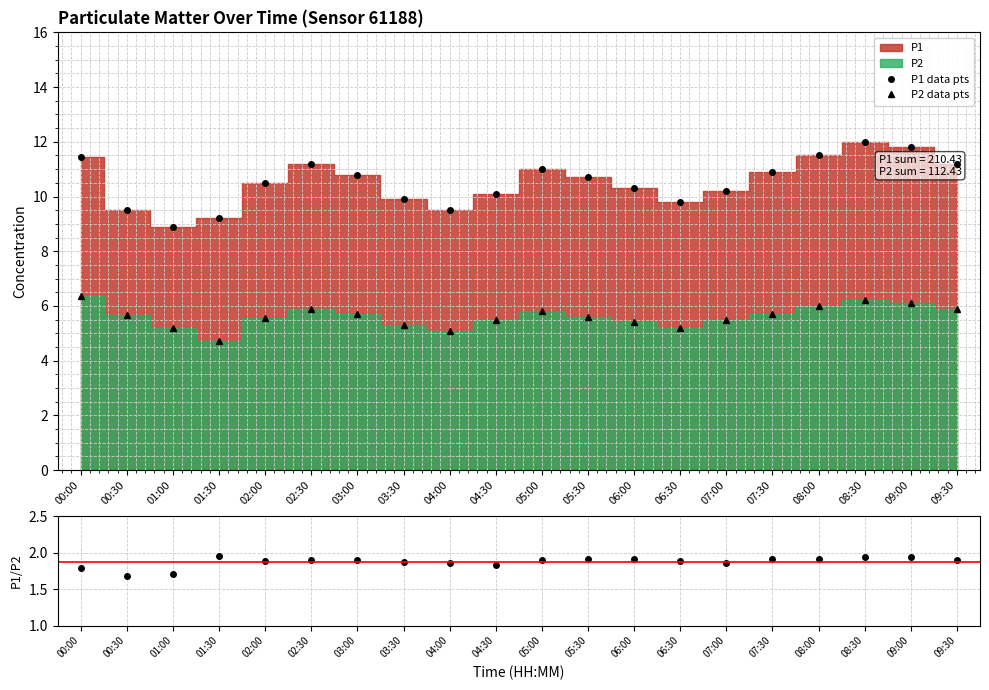

The P1 data pts series shows 10.1 at 04:30. True or false?

True